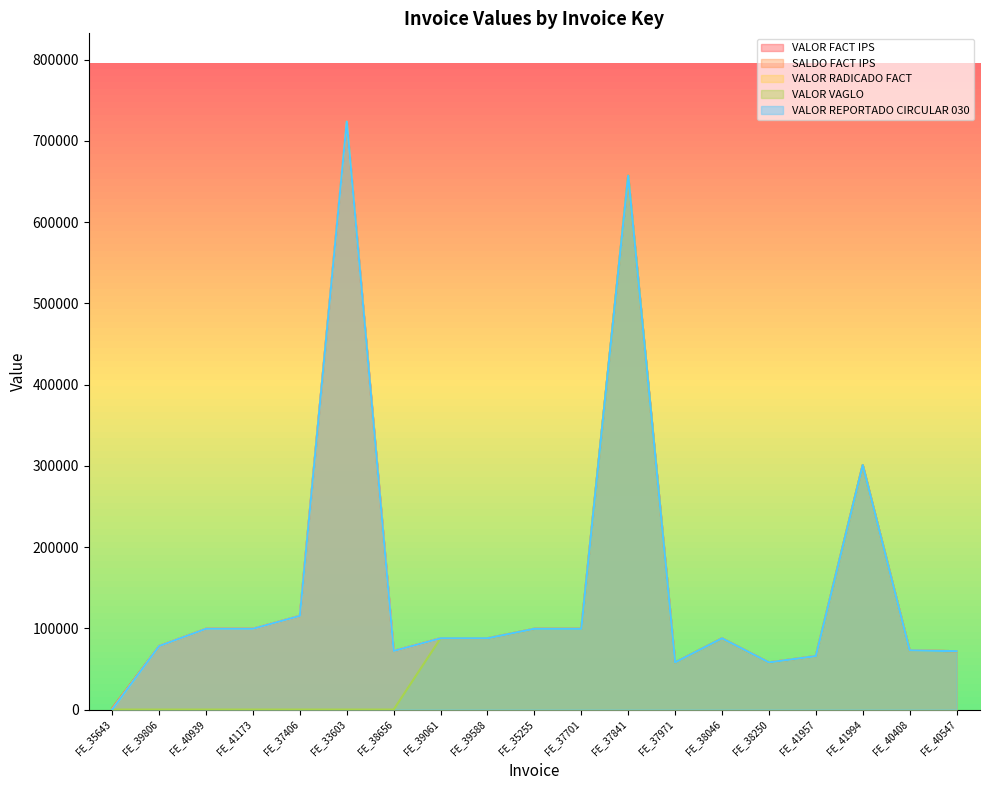

True or false: VALOR VAGLO and VALOR FACT IPS intersect in this chart.

False